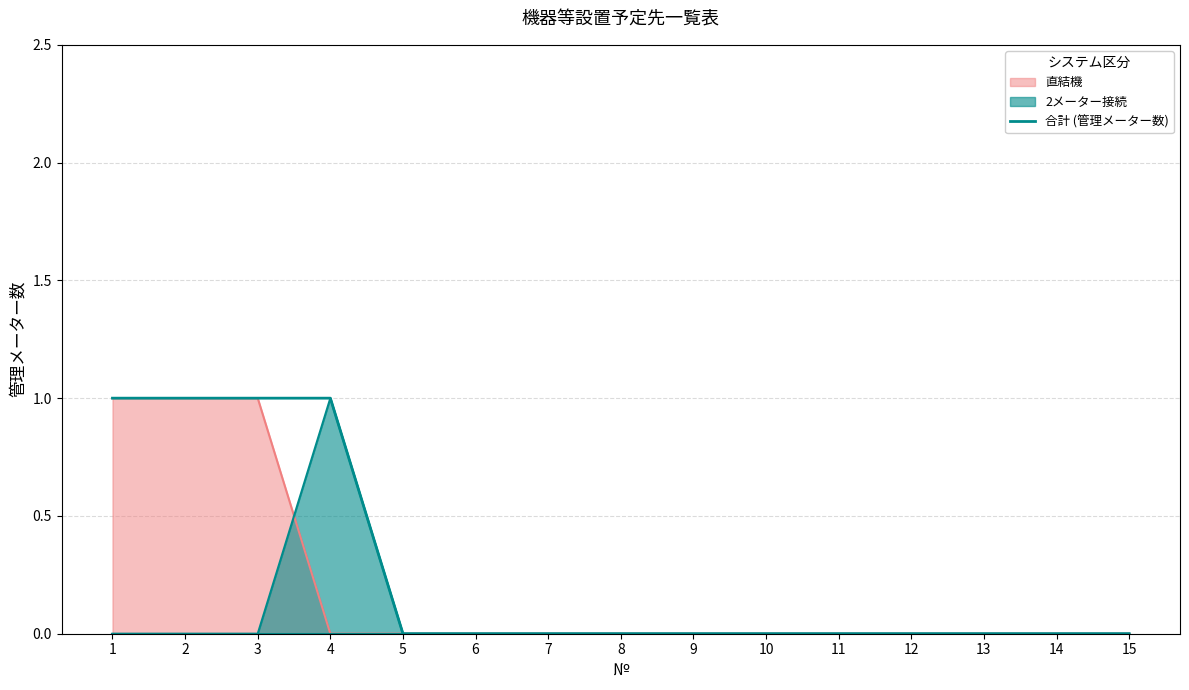

Count the number of categories in the chart.

15